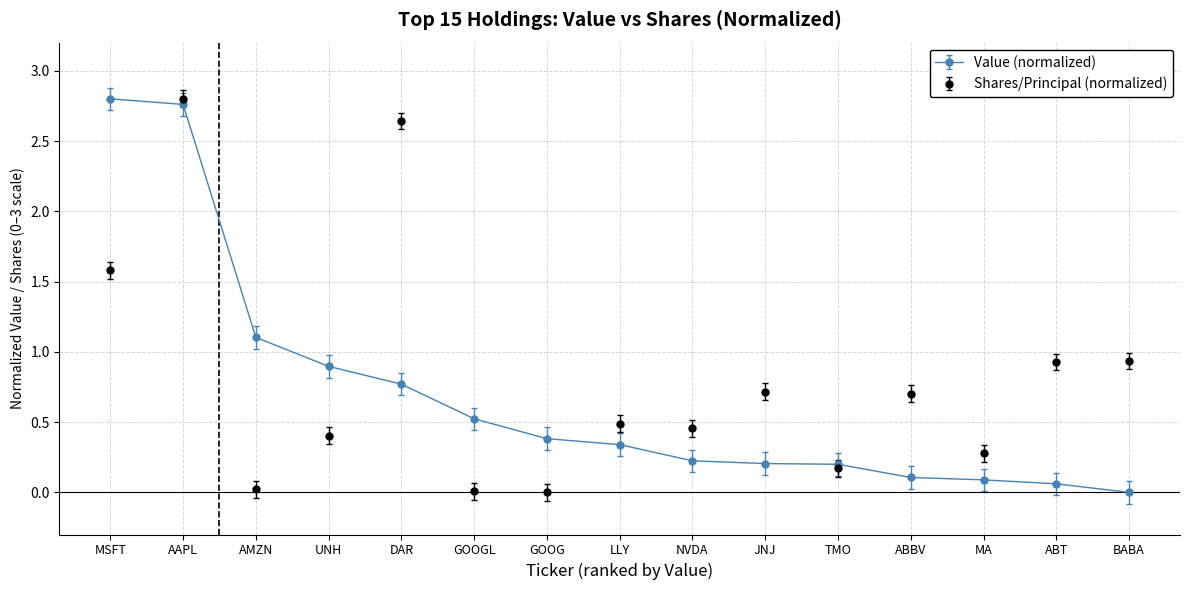

What is the label of the 8th point from the left?

LLY